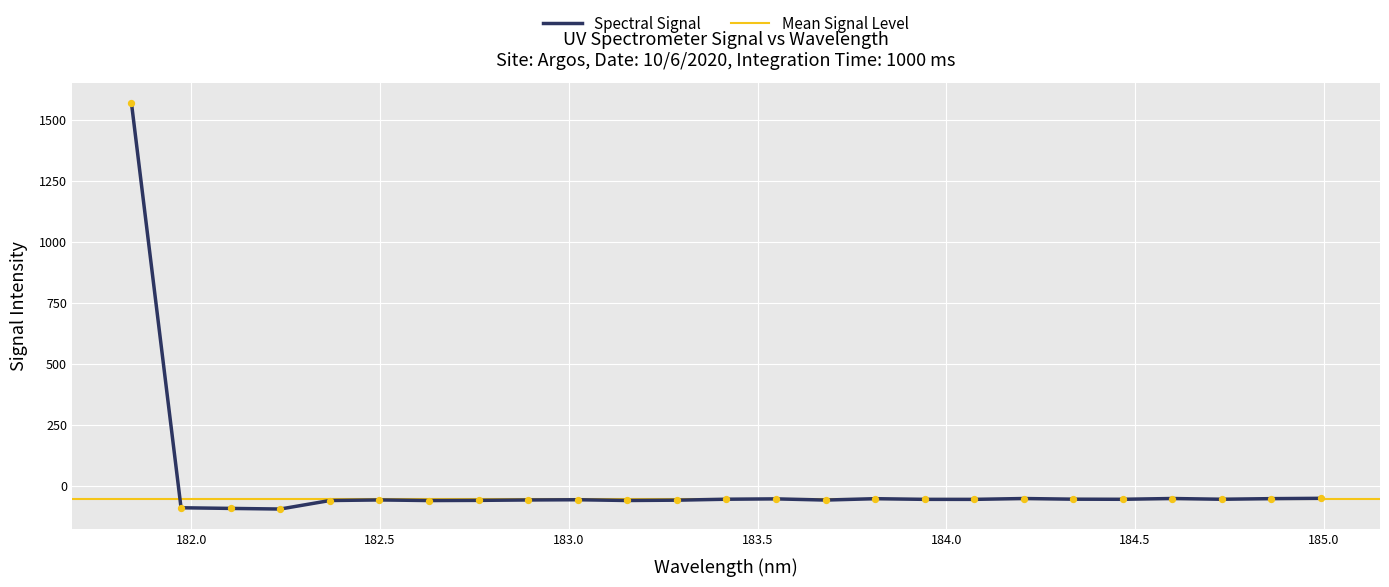

Which has a higher value, 182.3673257152 or 184.5979655002?

184.5979655002